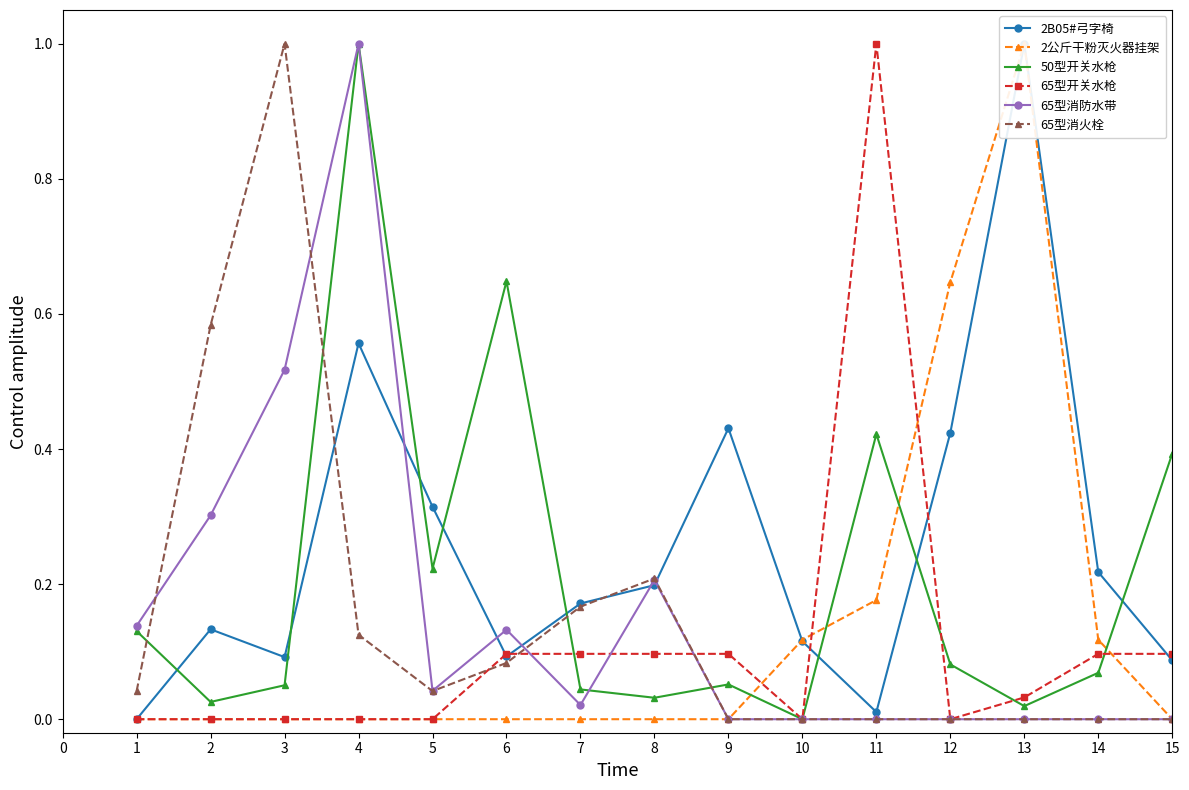

What is the value of the 65型开关水枪 point at the 7th from the left?

0.1